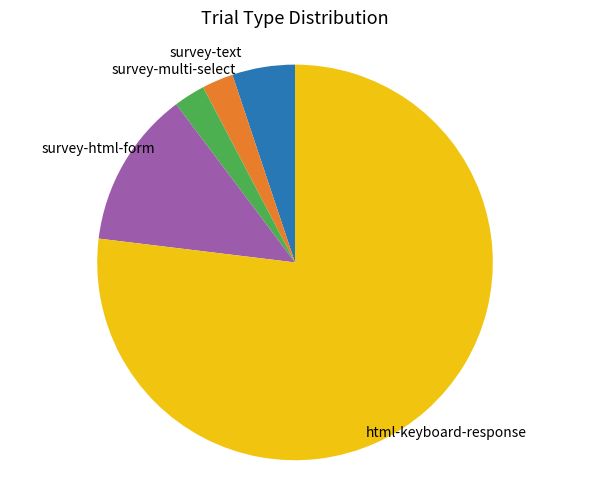

Is there a majority slice in this chart?

Yes